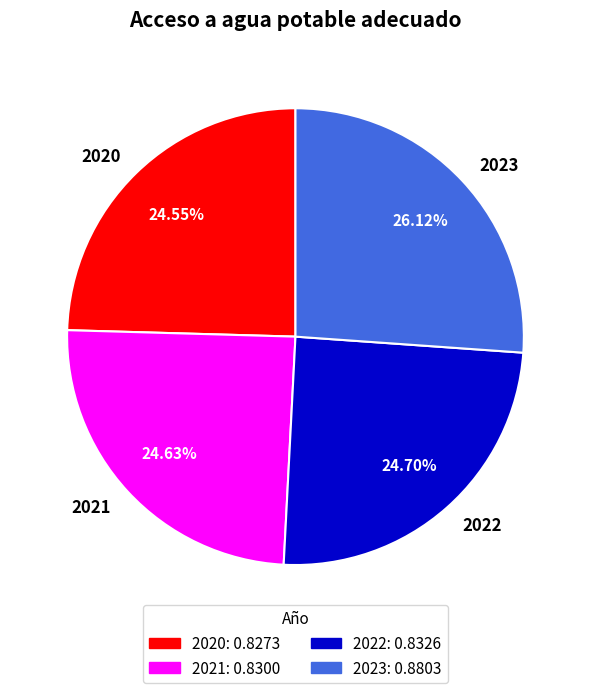

Count the number of slices in the pie.

4